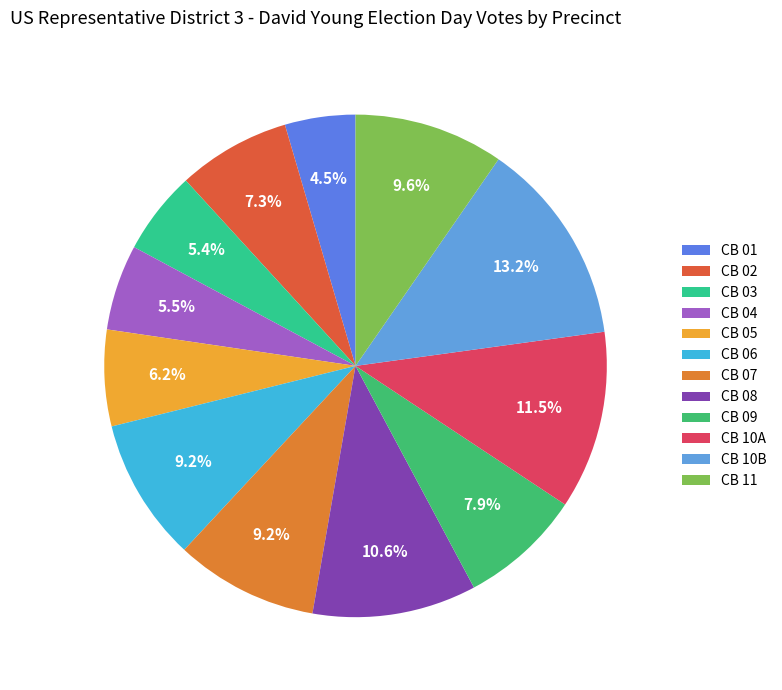

The CB 08 slice represents 26% of the pie. True or false?

False